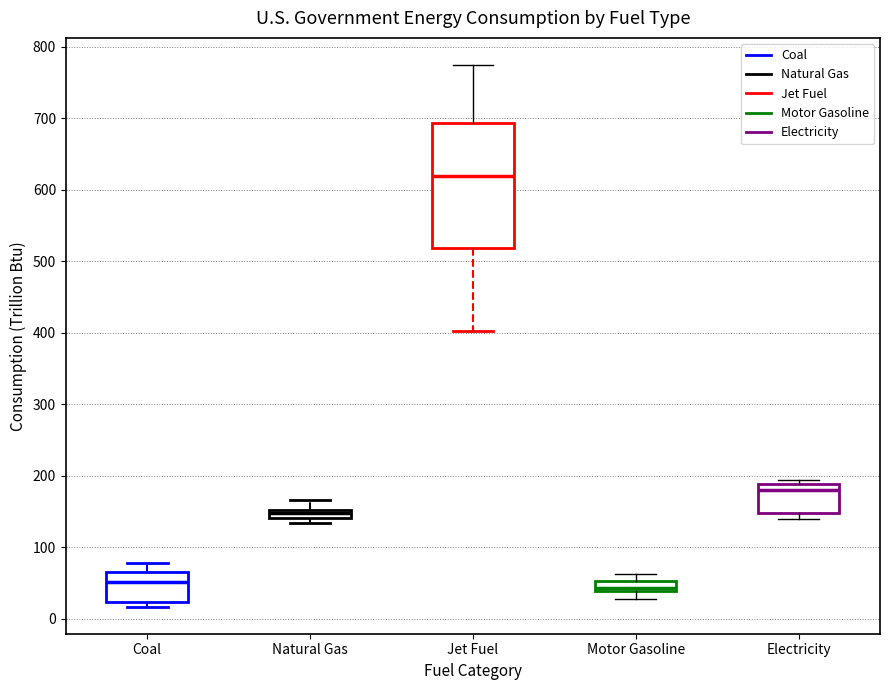

Where is the upper edge of the box for Electricity on the y-axis? The values are not printed on the chart, so give them approximately, as read against the axis.

190